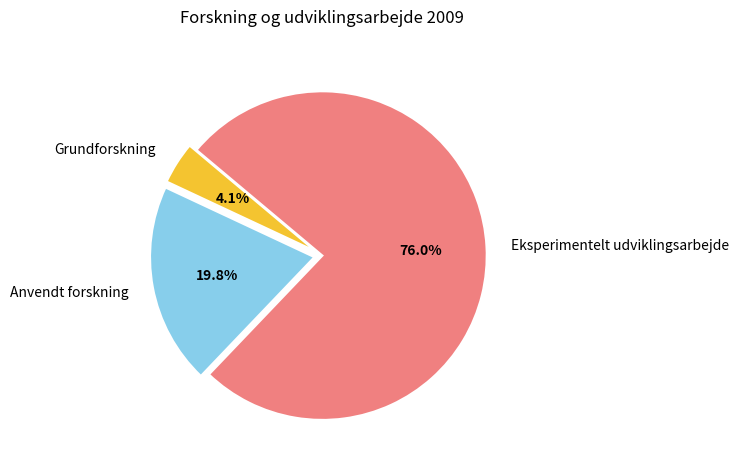

Does any single category account for the majority?

Yes